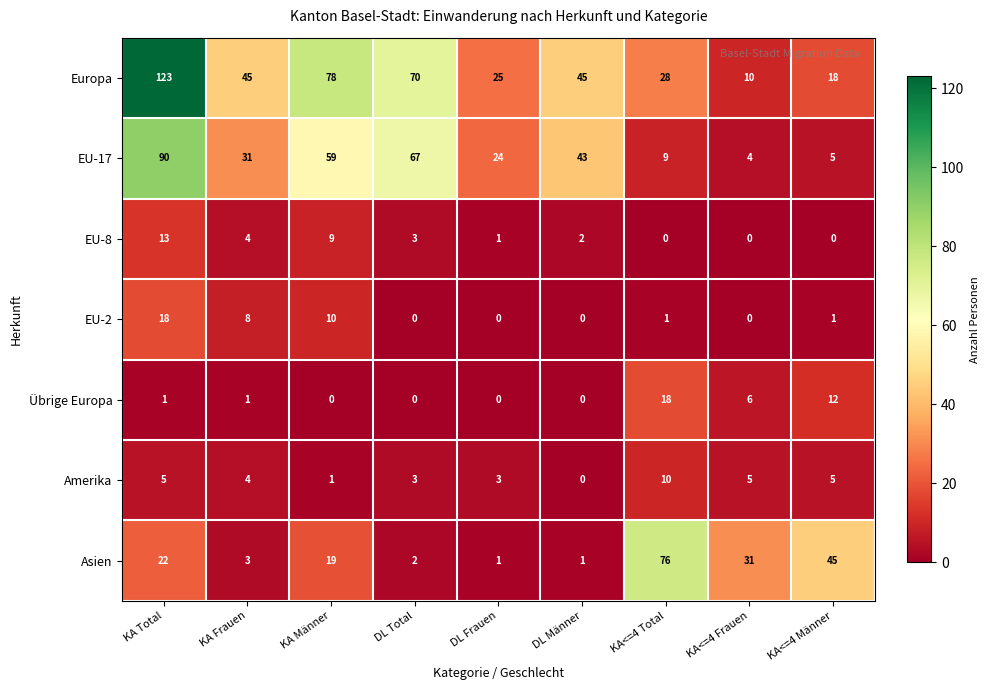

True or false: Asien has a value of 45 at KA<=4 Männer.

True